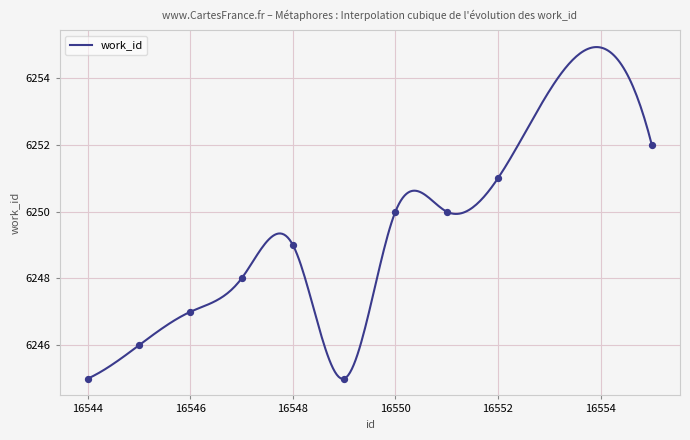

What is the change in value from 16545 to 16547?

+2